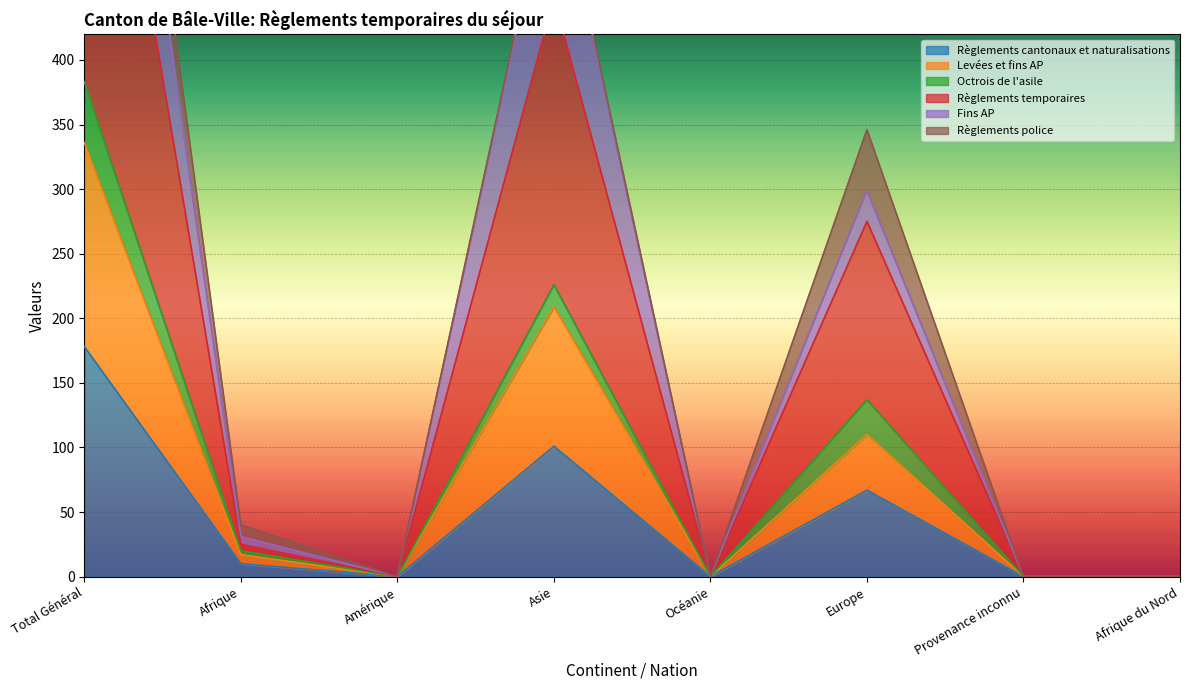

Where is Règlements temporaires nearest to the value 374?

Asie